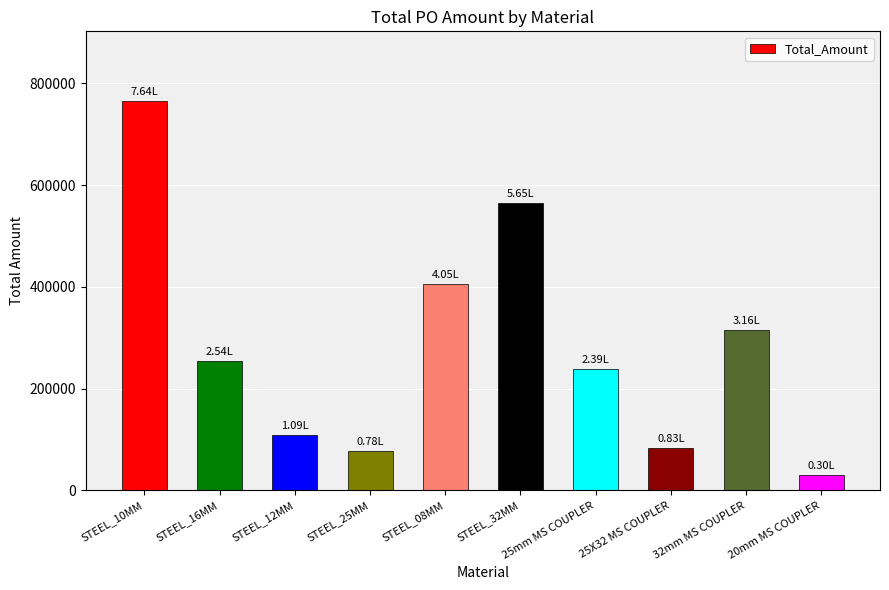

Does the chart contain stacked bars?

No